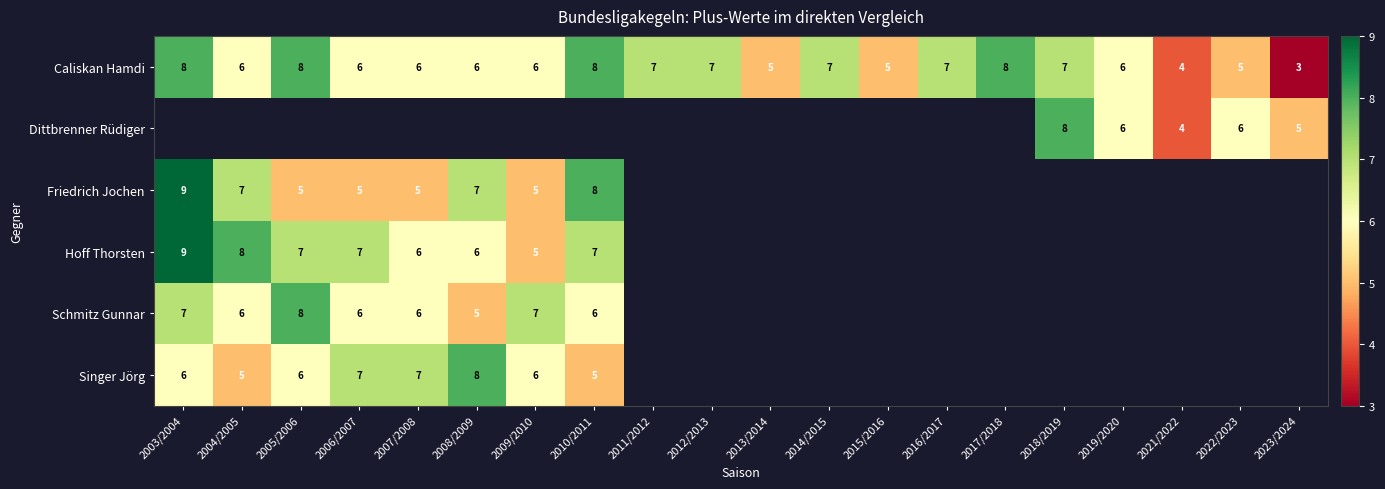

The value of Dittbrenner Rüdiger at 2023/2024 is 5. True or false?

True